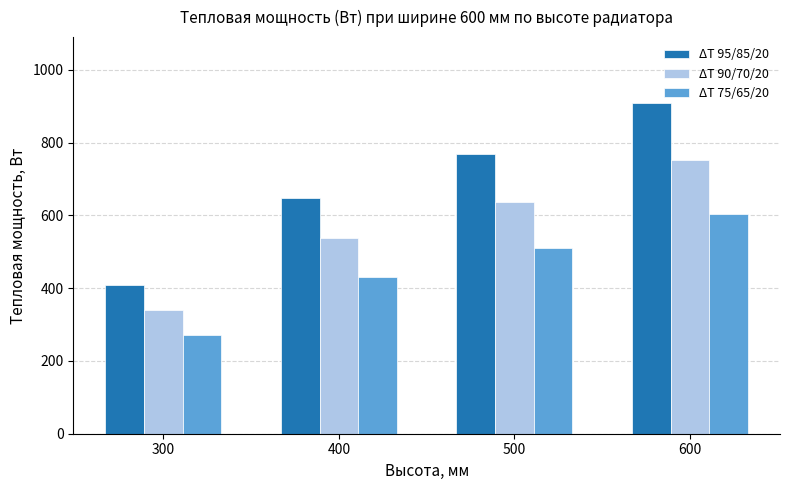

What is the value of the ΔT 90/70/20 bar at the 1st from the left?

340.1